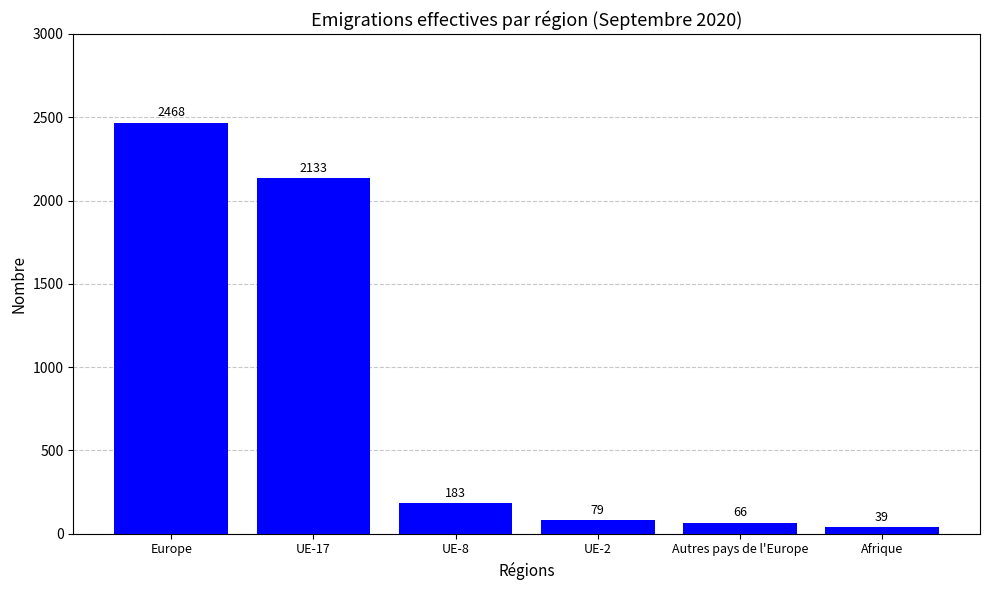

The chart shows a value of 2133 at UE-17. True or false?

True